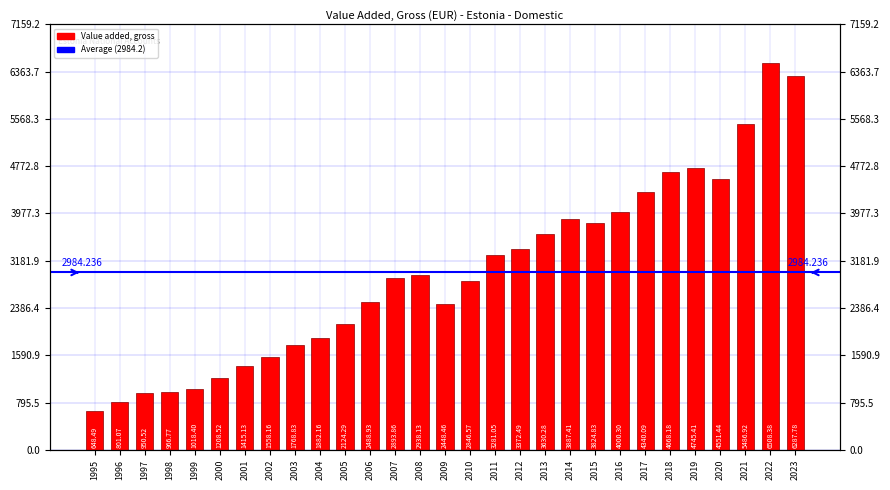

What is the difference between the maximum and minimum values?

5859.9